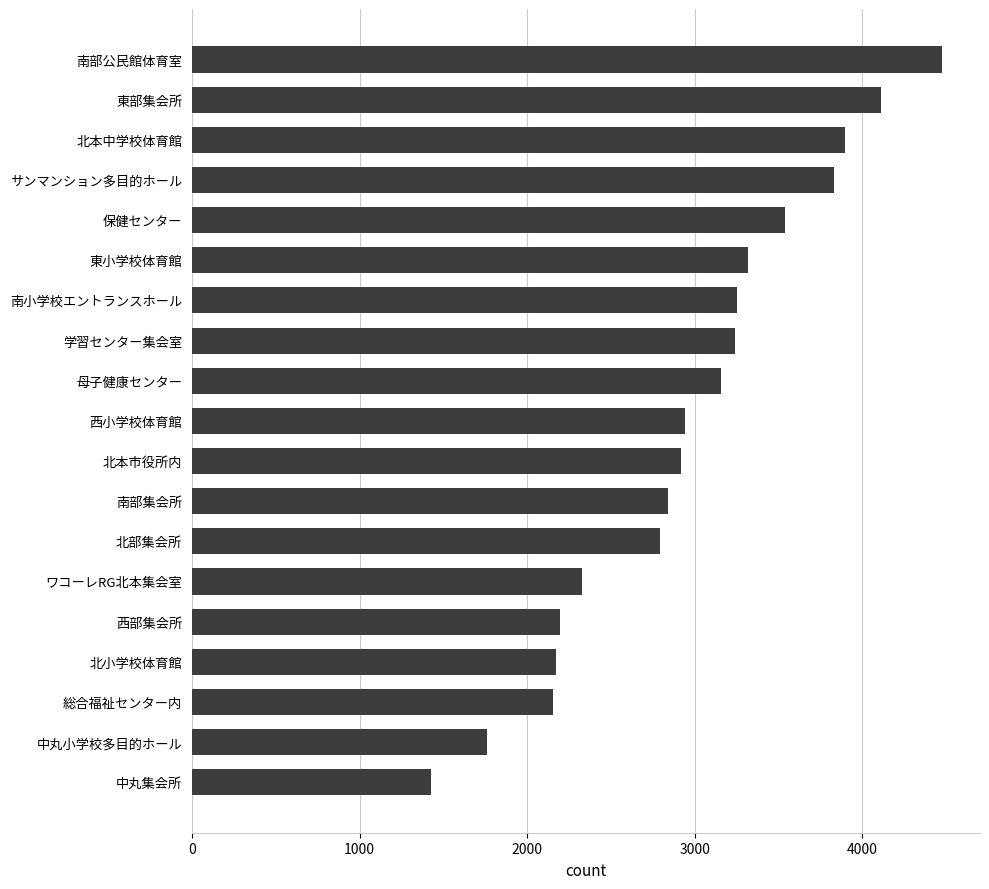

What is the ratio of the value at 東小学校体育館 to the value at 南部集会所?

1.2